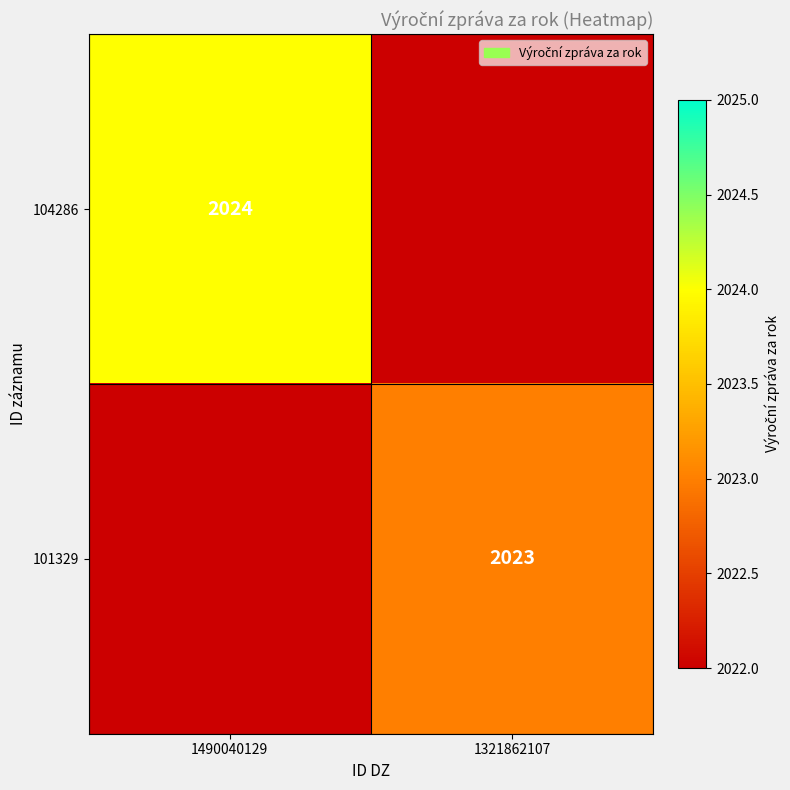

Is the value of 101329 at 1321862107 greater than the value of 104286 at 1490040129?

No